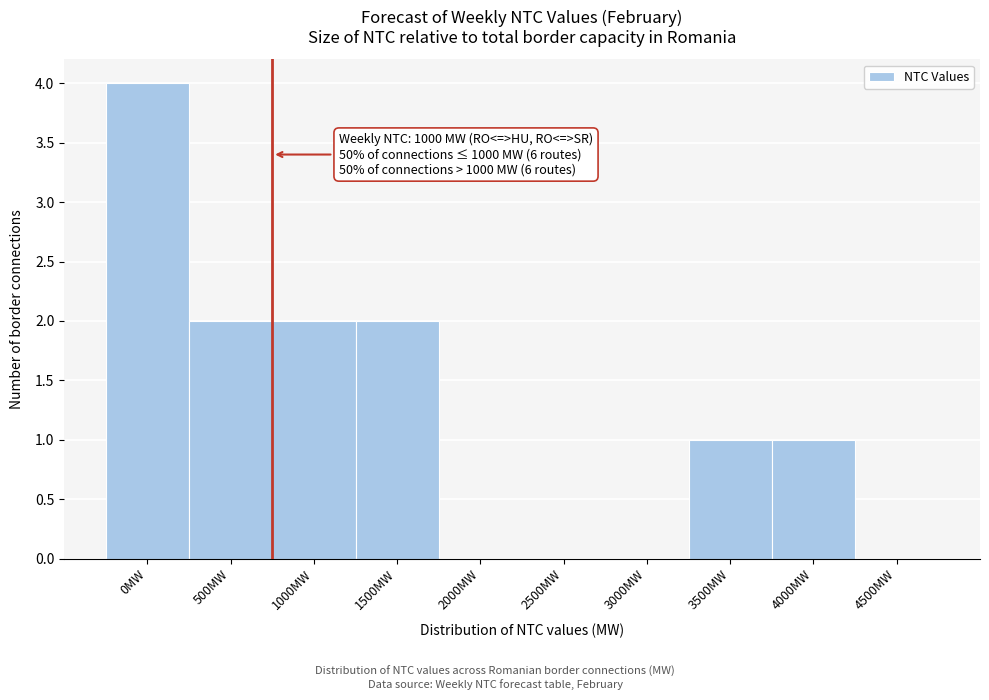

Reading right to left, transcribe all the data shown in this chart.

4500MW=0	4000MW=1	3500MW=1	3000MW=0	2500MW=0	2000MW=0	1500MW=2	1000MW=2	500MW=2	0MW=4